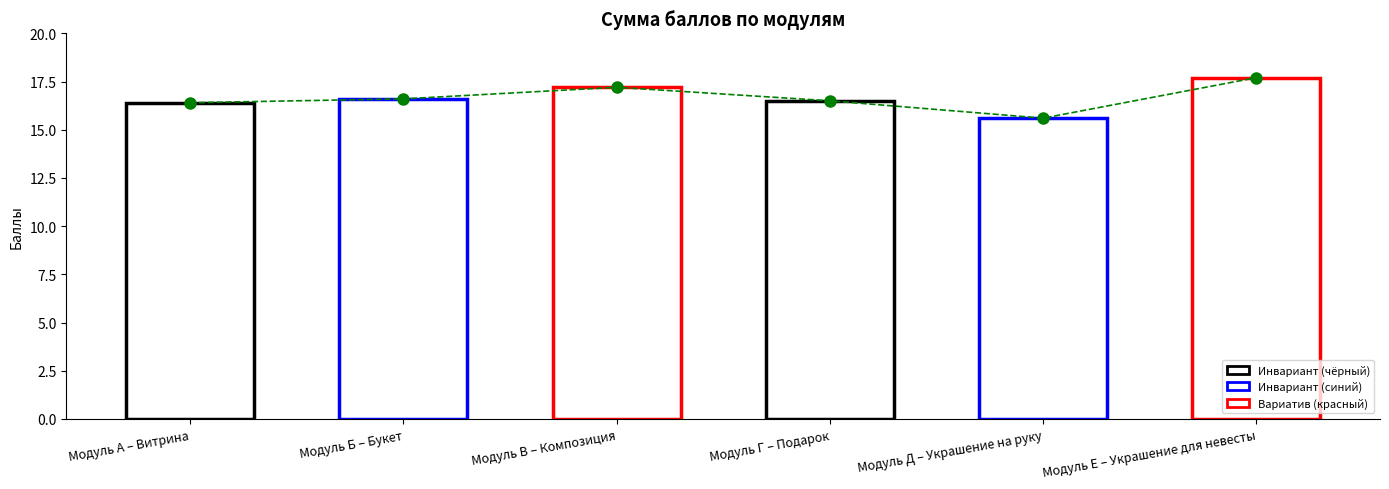

What is the value of the 5th bar from the left?

15.6